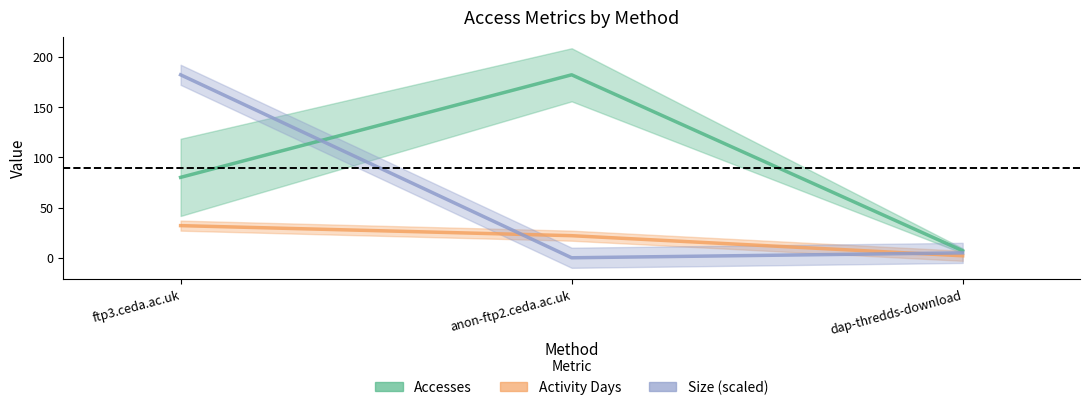

What are all the series names shown in the legend?

Accesses, Size_scaled, Activity Days